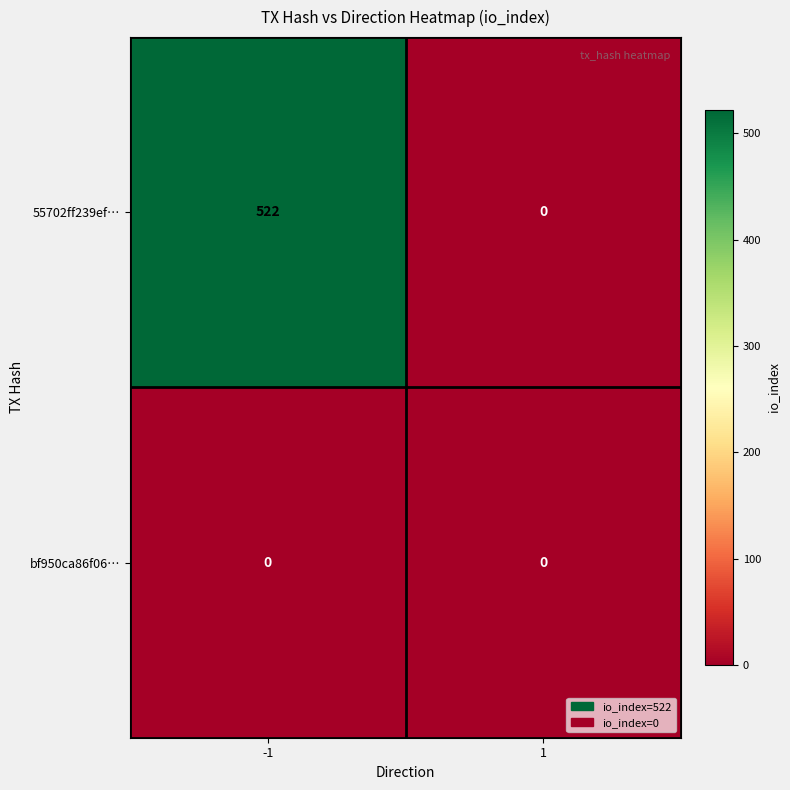

Which label corresponds to the largest value in the chart?

-1